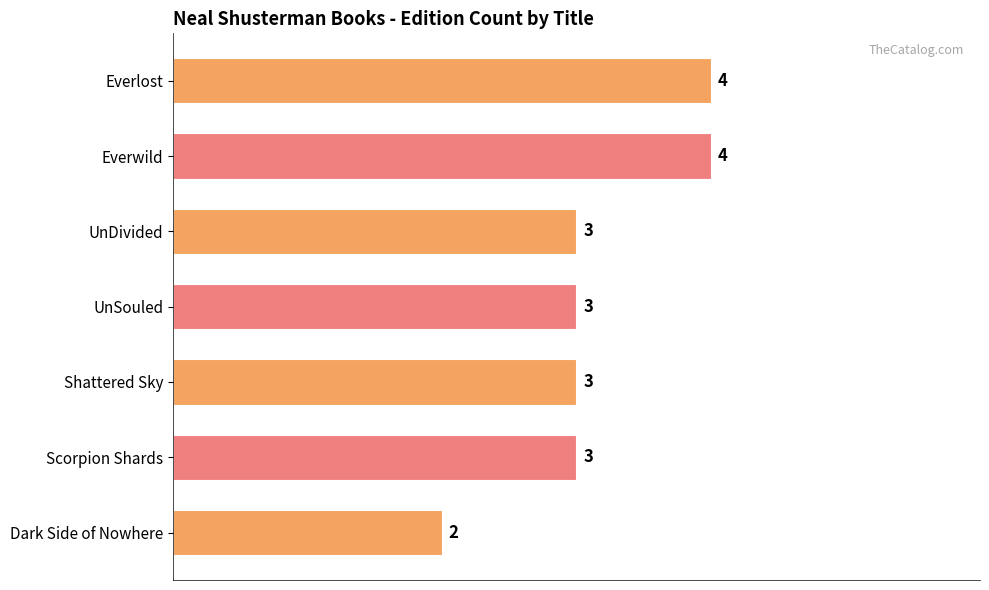

Approximately how many times larger is the value at UnSouled compared to Shattered Sky?

1.0